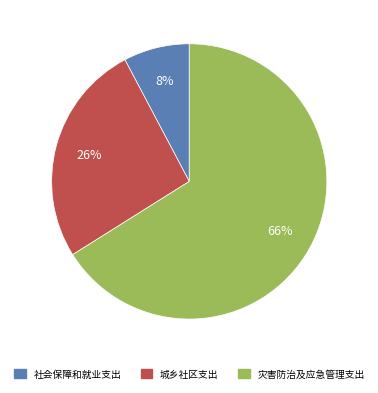

Is there a majority slice in this chart?

Yes